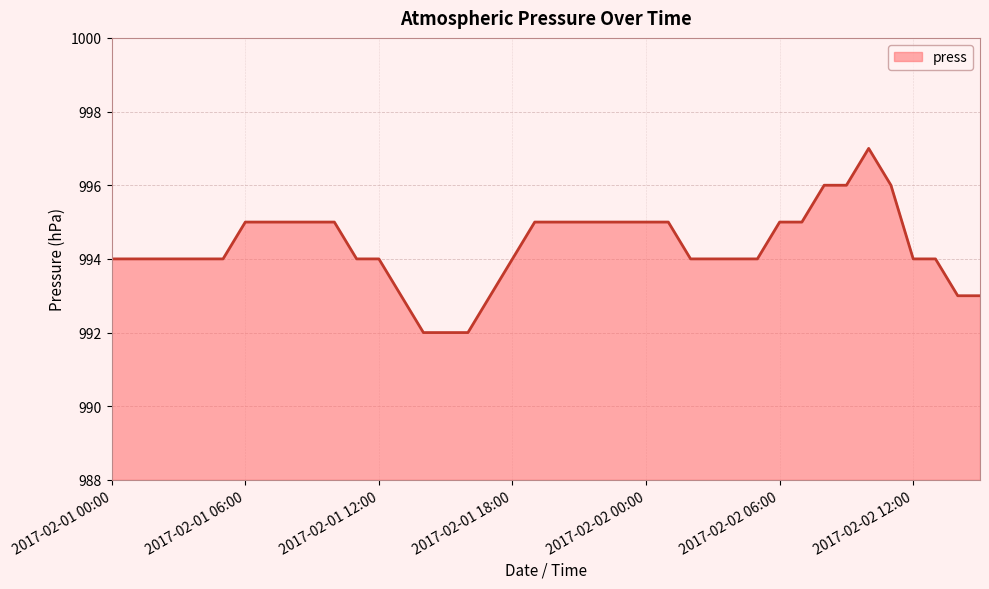

What is the difference between the maximum and second lowest values?

5